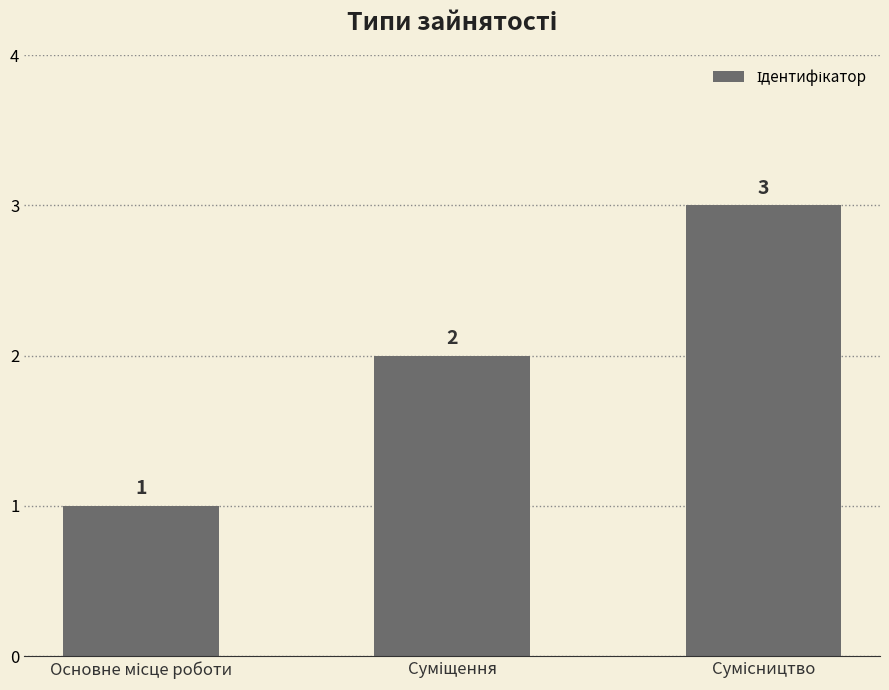

What is the value of the 3rd bar from the left?

3